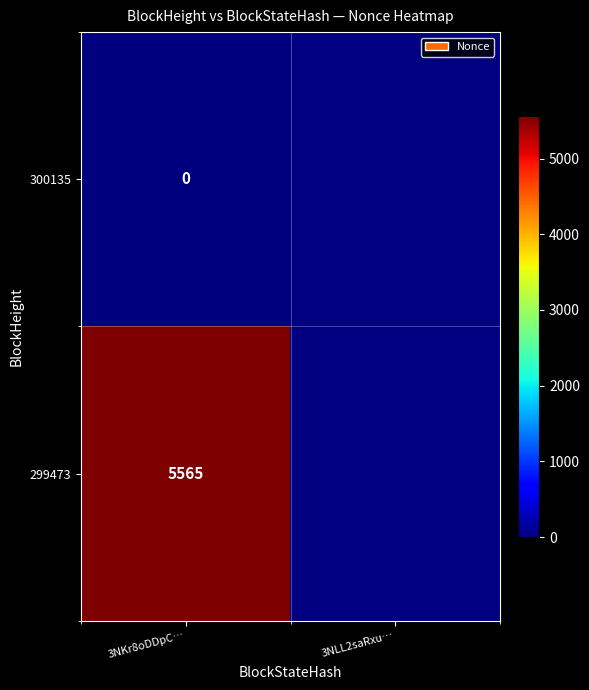

Is it true that 299473 equals 5565 at 3NKr8oDDpC…?

True